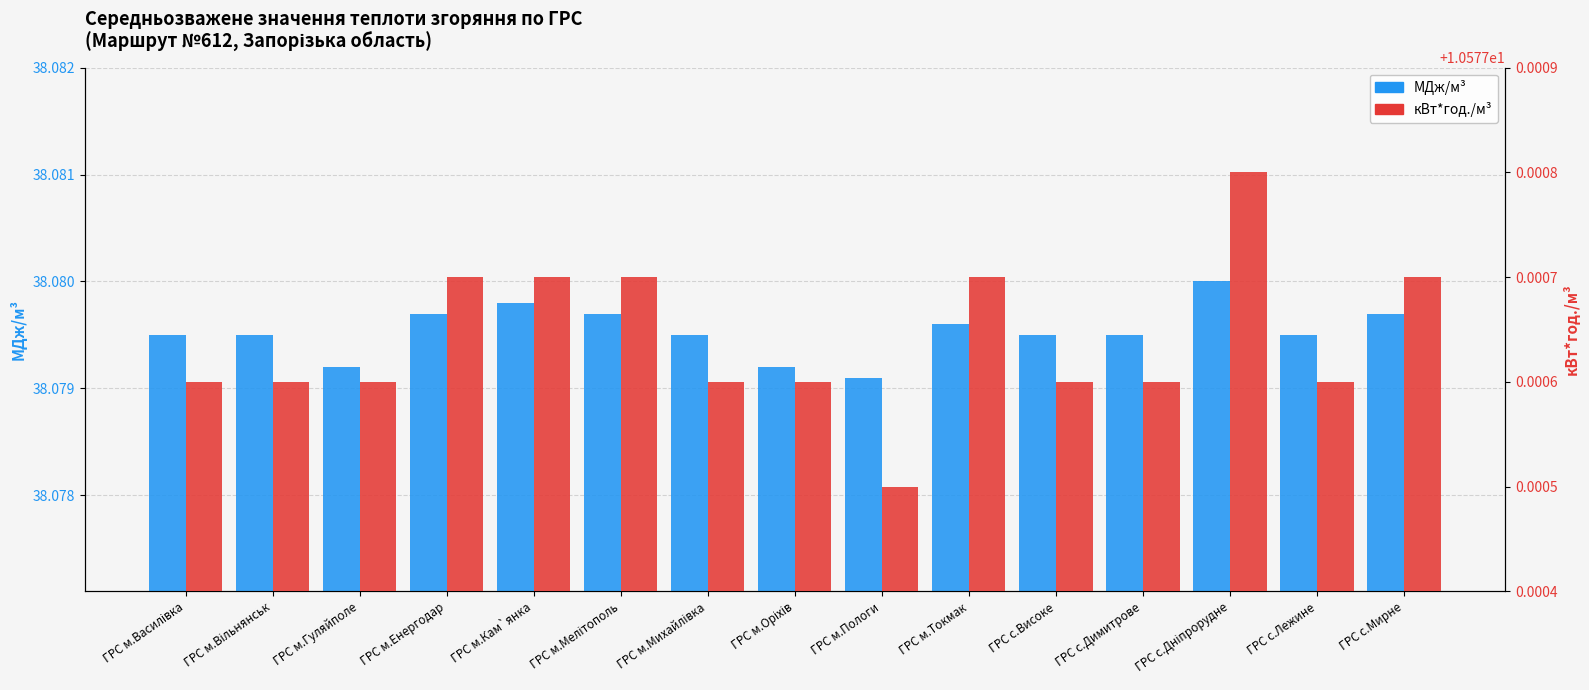

Reading left to right, extract all data points from this chart.

МДж/м³: 38.1	38.1	38.1	38.1	38.1	38.1	38.1	38.1	38.1	38.1	38.1	38.1	38.1	38.1	38.1
кВт*год./м³: 10.6	10.6	10.6	10.6	10.6	10.6	10.6	10.6	10.6	10.6	10.6	10.6	10.6	10.6	10.6